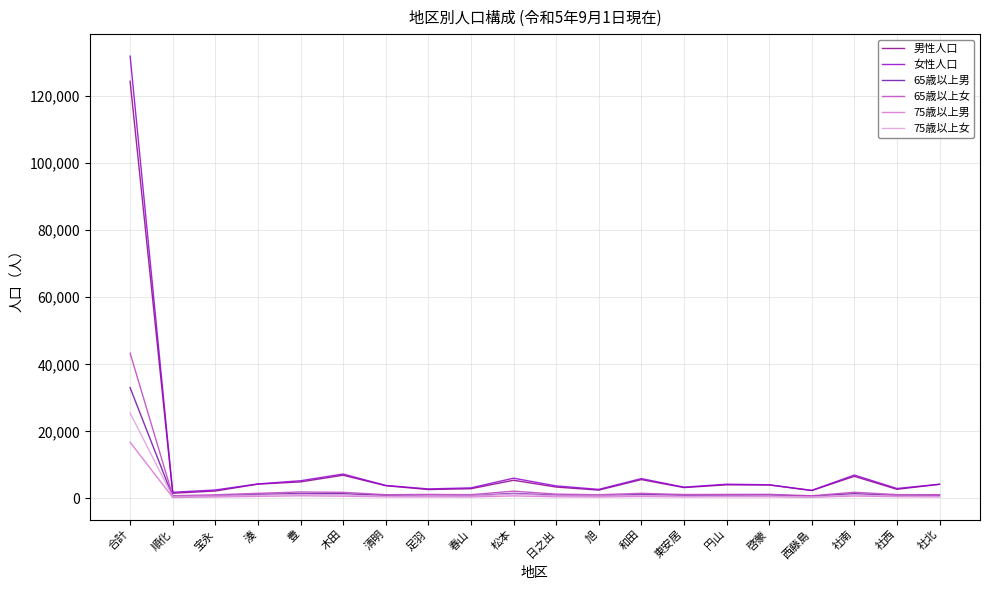

What position from the right is 西藤島?

4